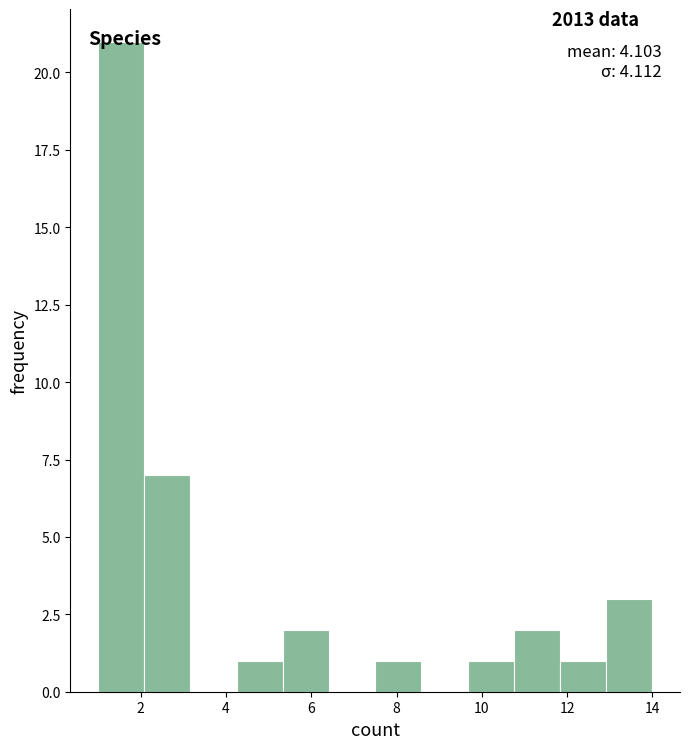

Which range on the x-axis has the tallest bar?

1.0 to 2.0